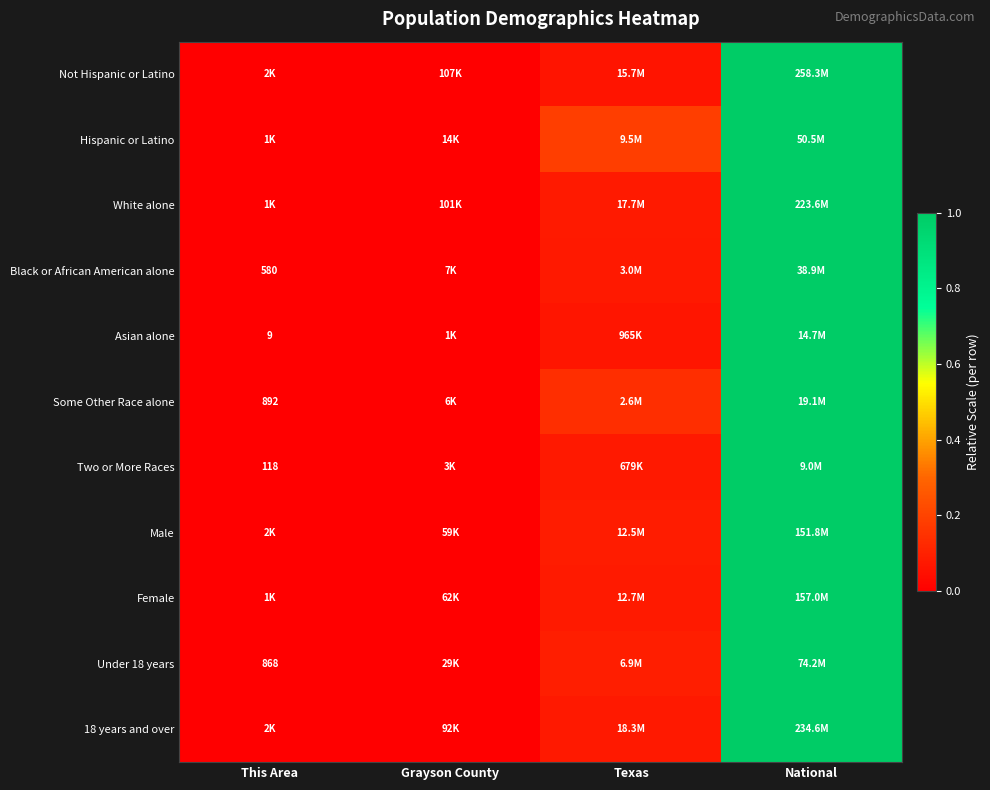

Read the Asian alone value at Texas.

0.1